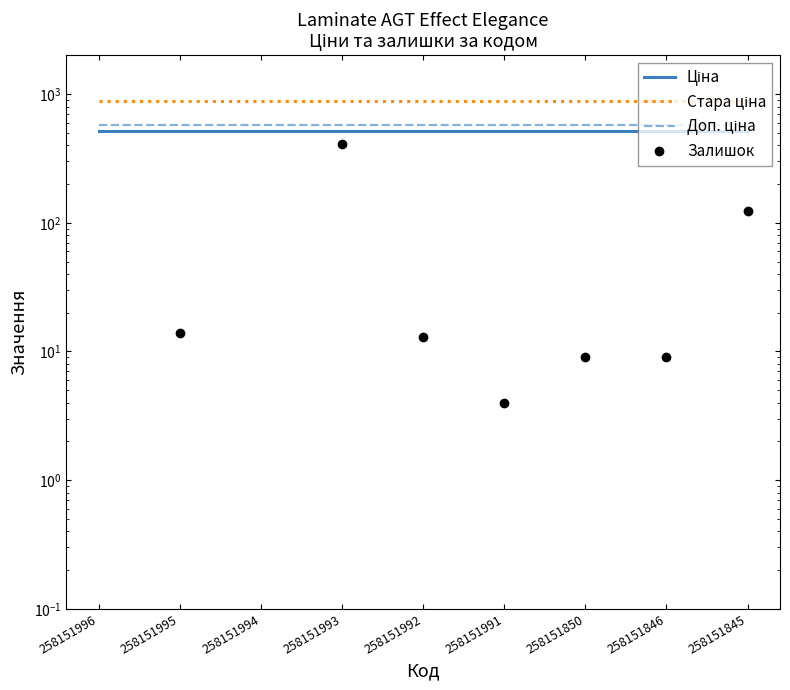

What is the difference between the highest and lowest values at 258151845?

365.3